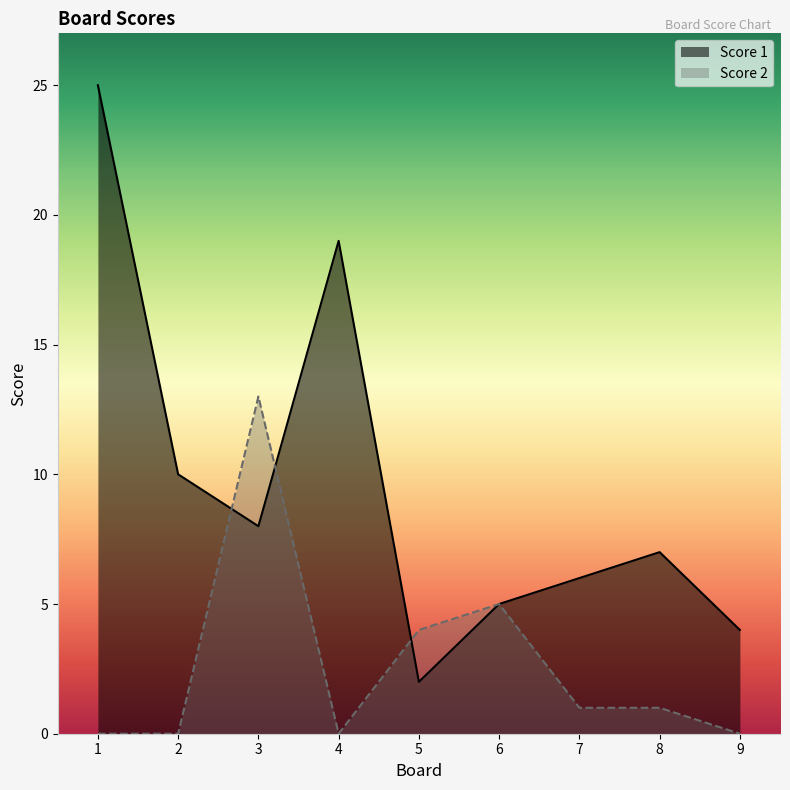

What are all the series names shown in the legend?

Score 1, Score 2